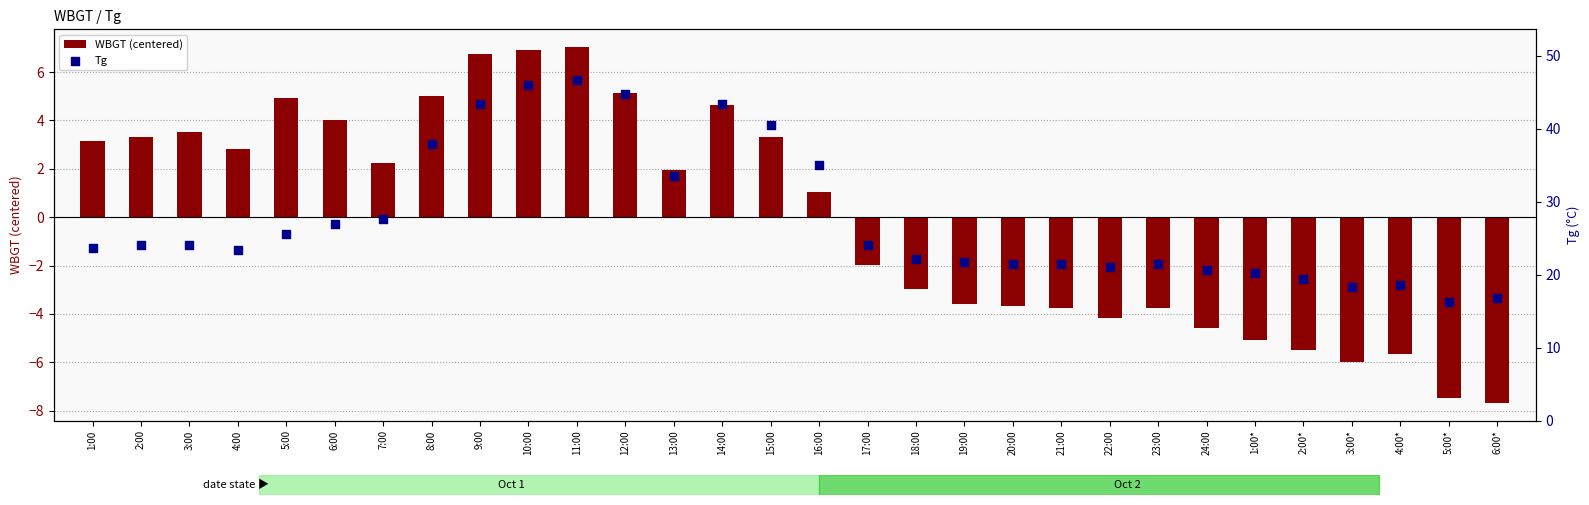

Which series contains the lowest Y value?

WBGT (centered)